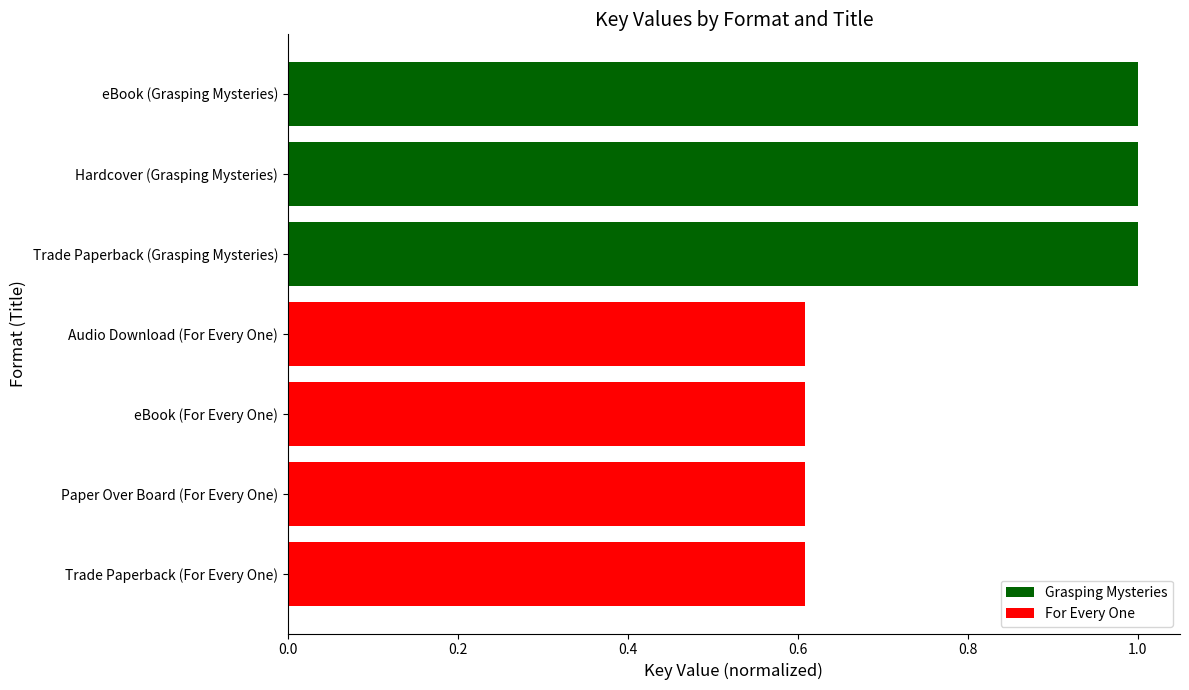

What is the smallest value displayed?

0.6